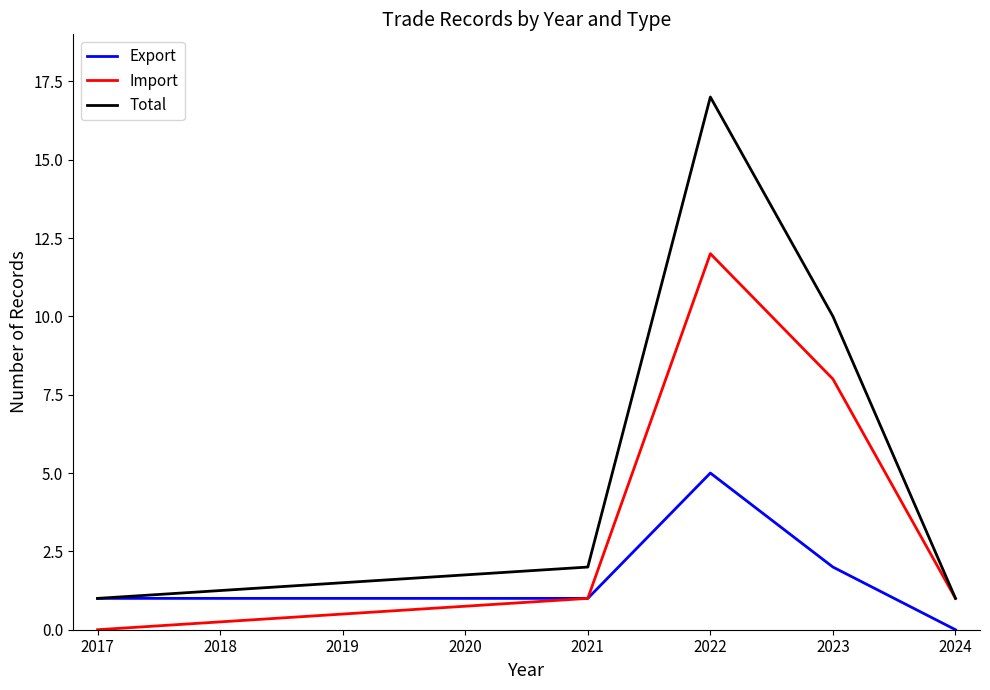

Is it true that Import equals 1 at 2024?

True